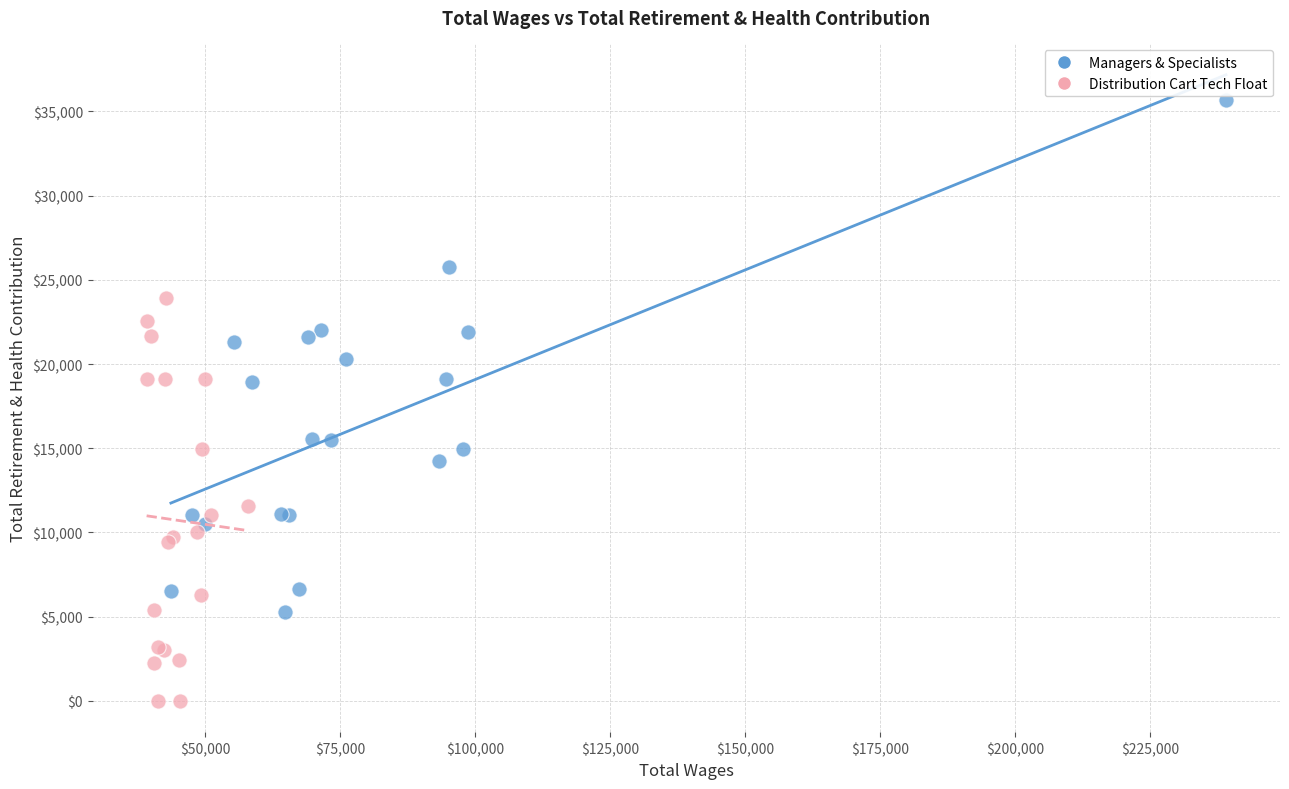

What are all the series names shown in the legend?

Managers & Specialists, Distribution Cart Tech Float